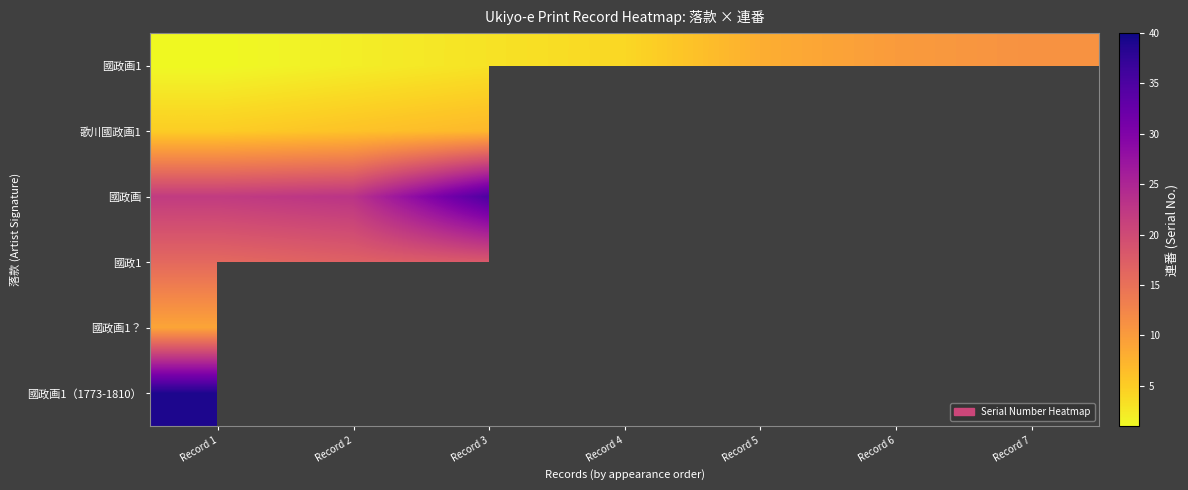

How many positive values does the 國政1 series have?

3